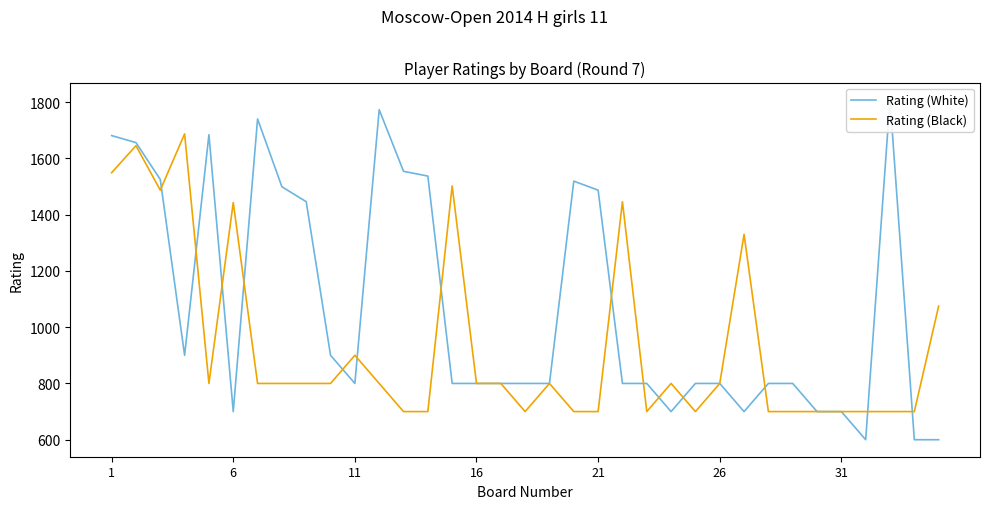

True or false: Rating (Black) and Rating (White) cross at least once.

True